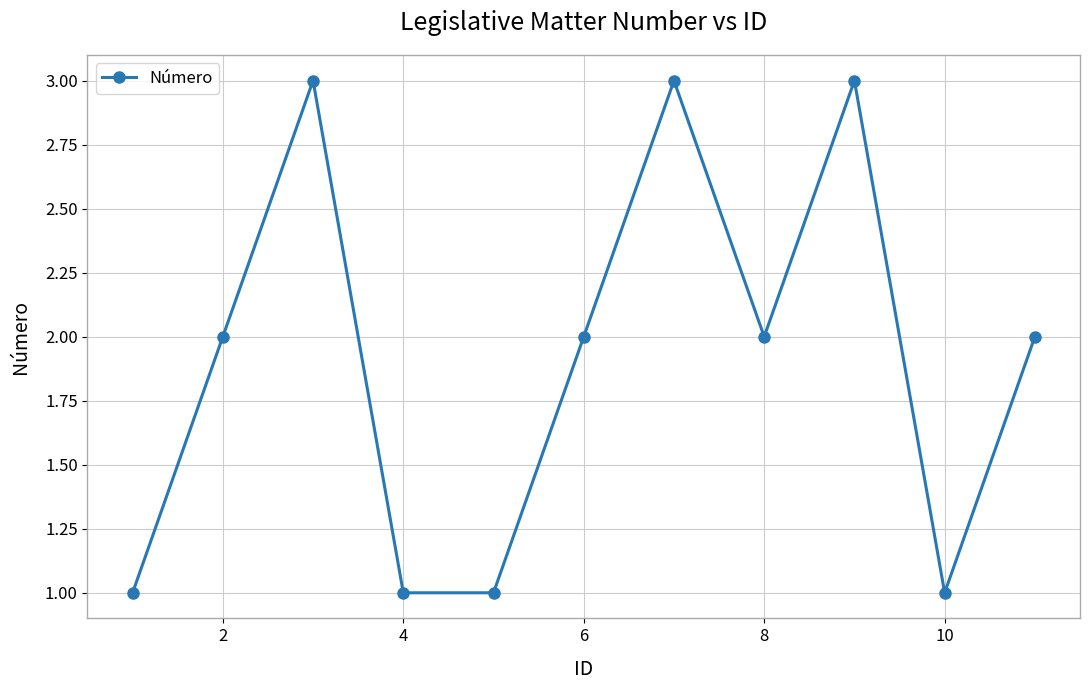

What is the maximum value shown in the chart?

3